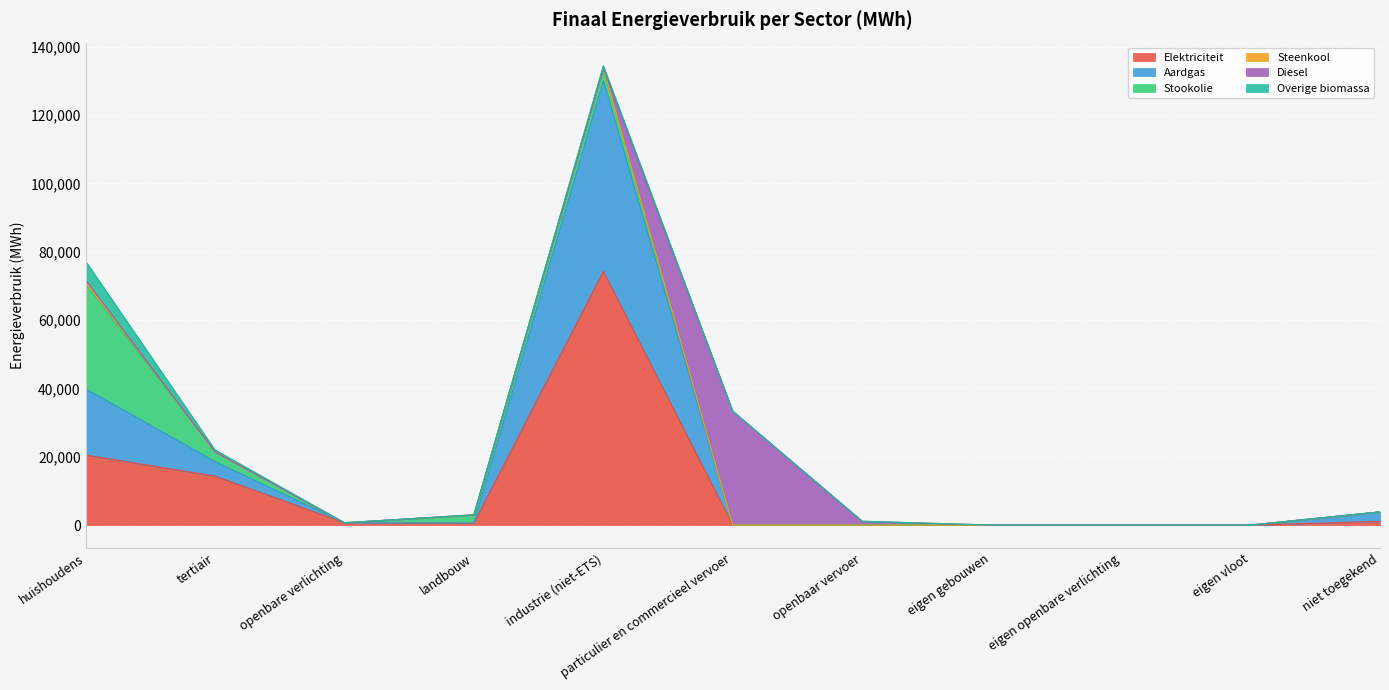

Where is Diesel nearest to the value 16662?

openbaar vervoer